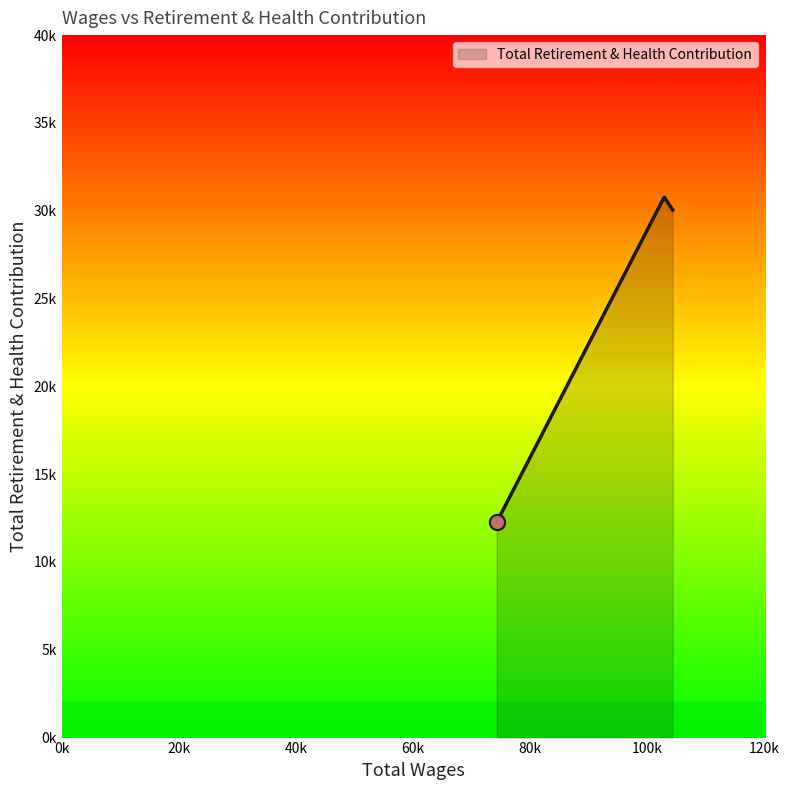

Does the chart have visible grid lines?

No